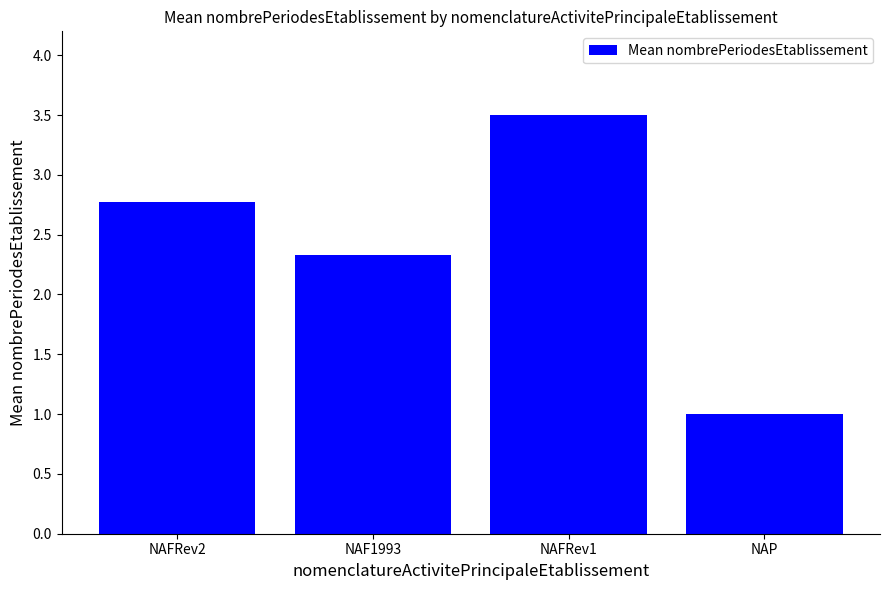

What position from the right is NAP?

1